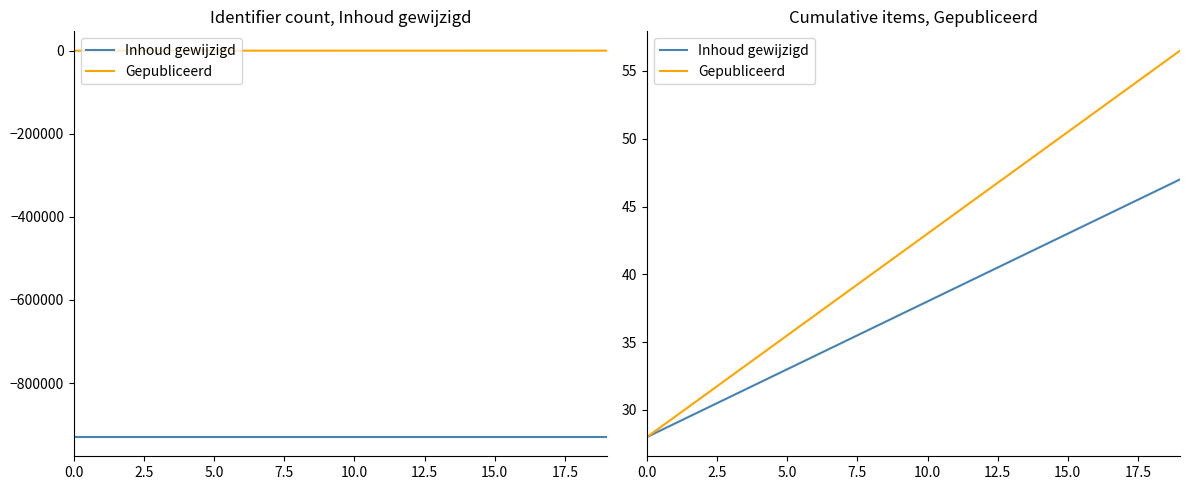

The Gepubliceerd series shows 9.3 at 2.5. True or false?

False